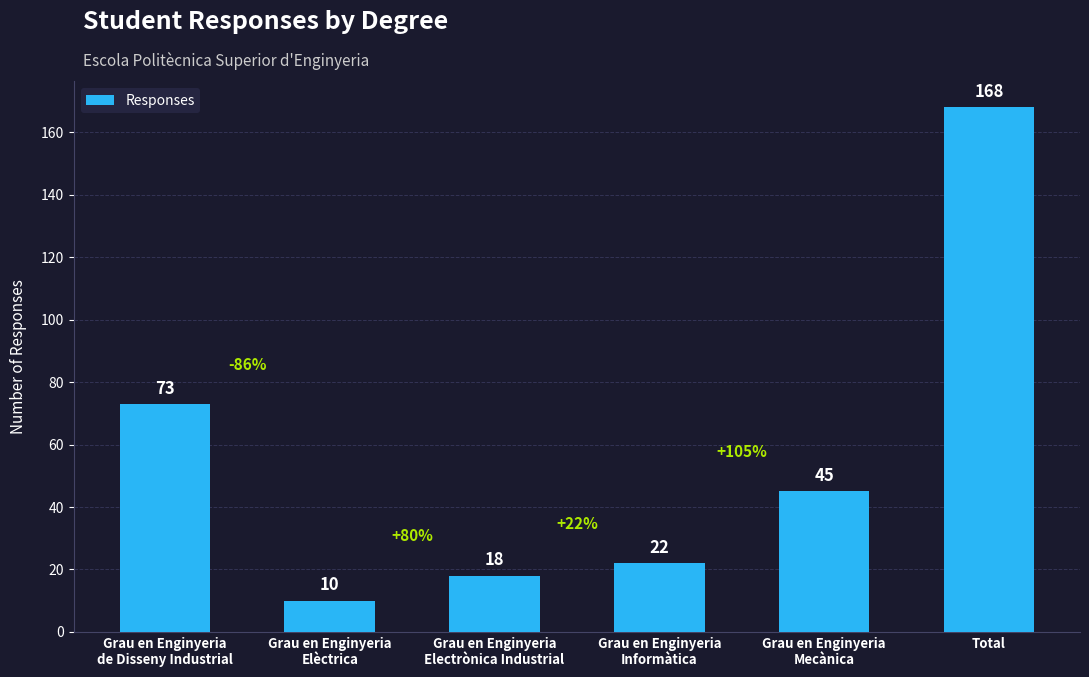

Is it true that the value at Grau en Enginyeria
Mecànica is 45?

True